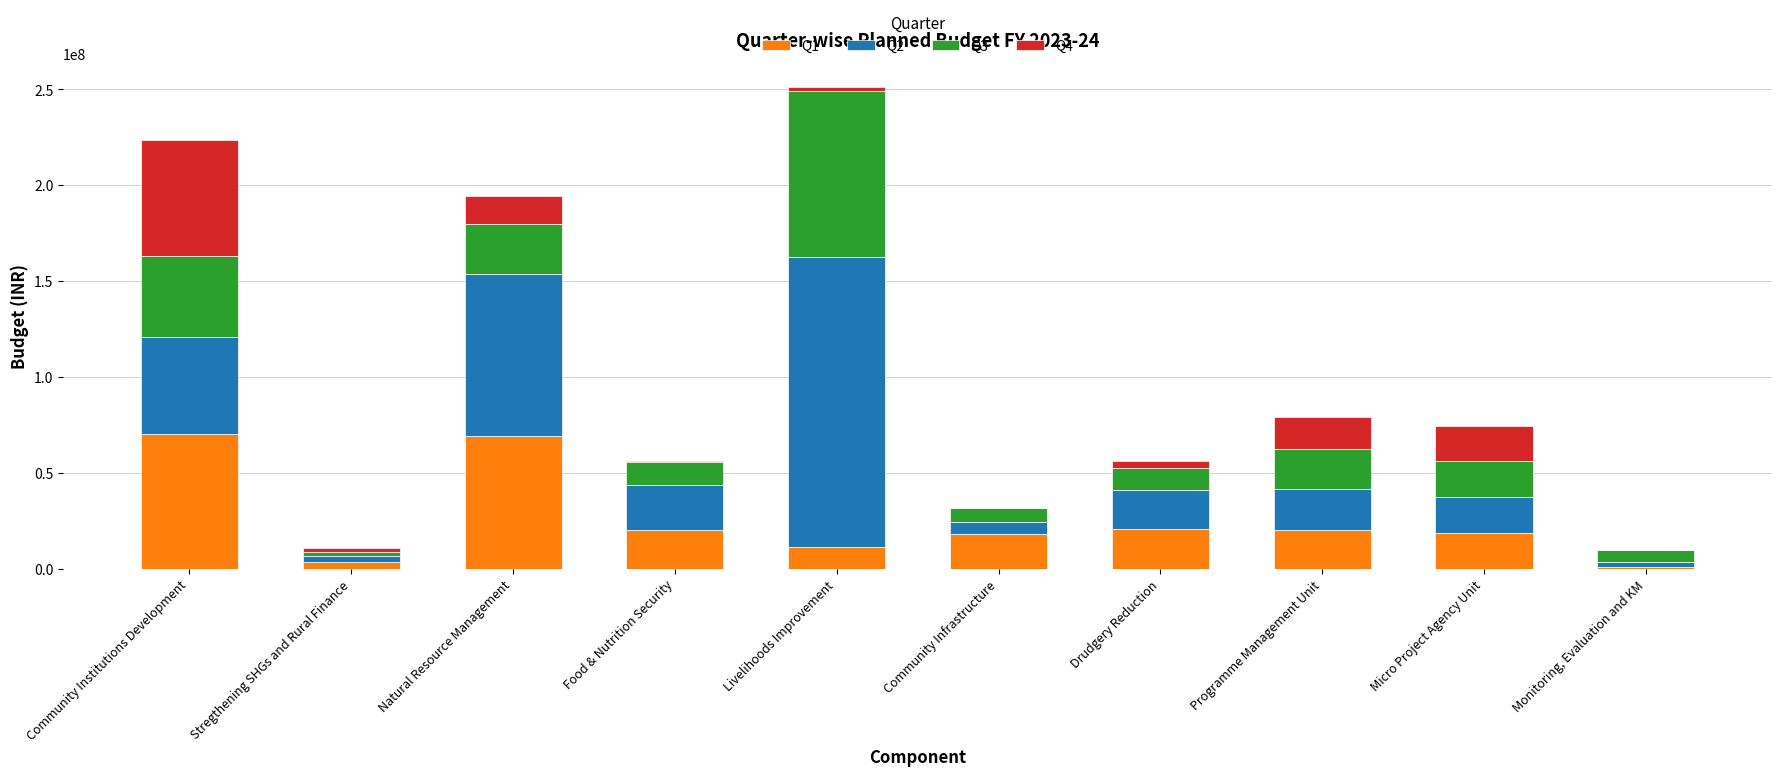

The Q1 series shows 47480991.1 at Natural Resource Management. True or false?

False